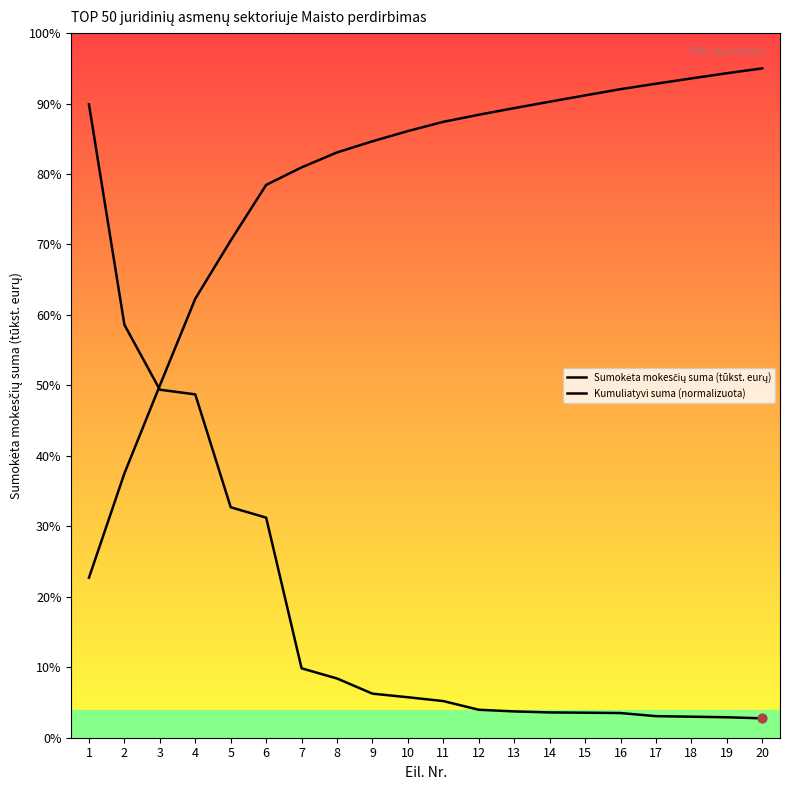

What are all the series names shown in the legend?

Sumokėta mokesčių suma (tūkst. eurų), Kumuliatyvi suma (normalizuota)